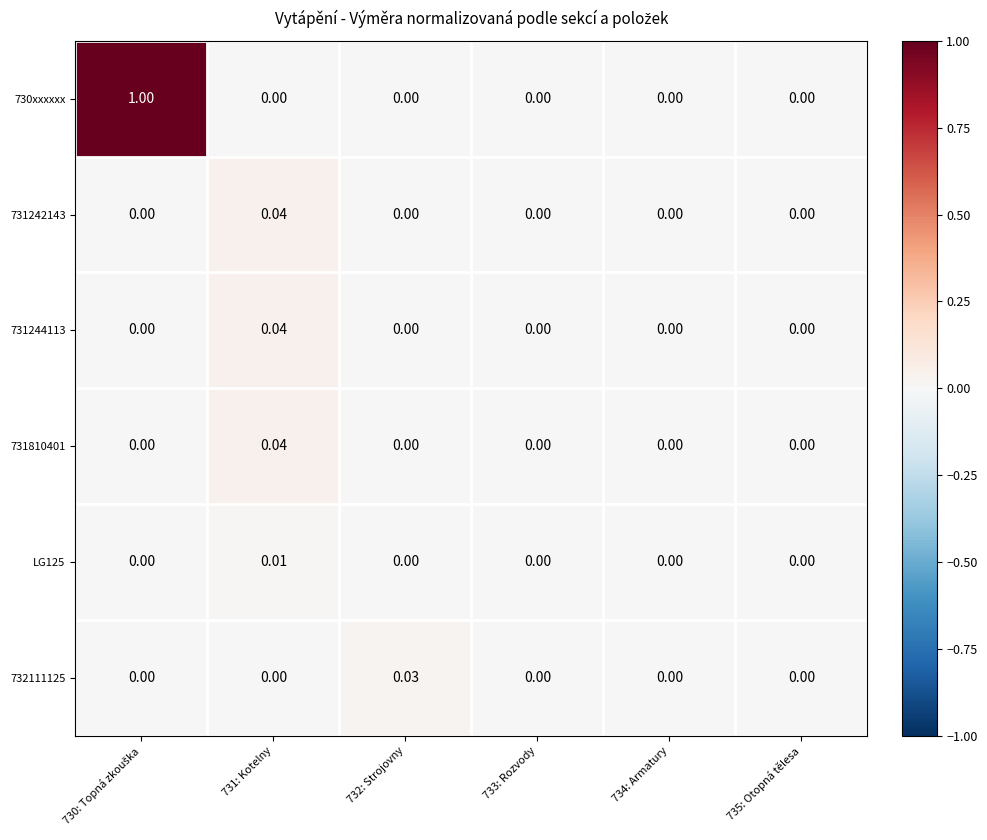

At which category does the chart reach its peak across all series?

730: Topná zkouška